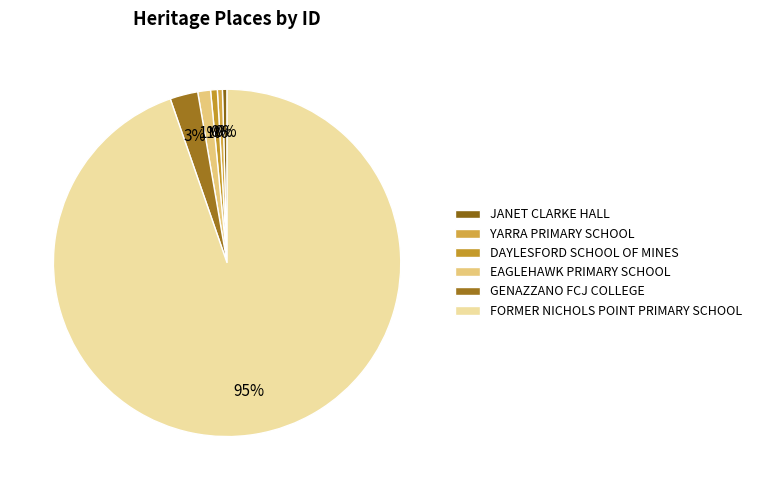

To the nearest percent, what is the combined percentage of YARRA PRIMARY SCHOOL and GENAZZANO FCJ COLLEGE?

3%